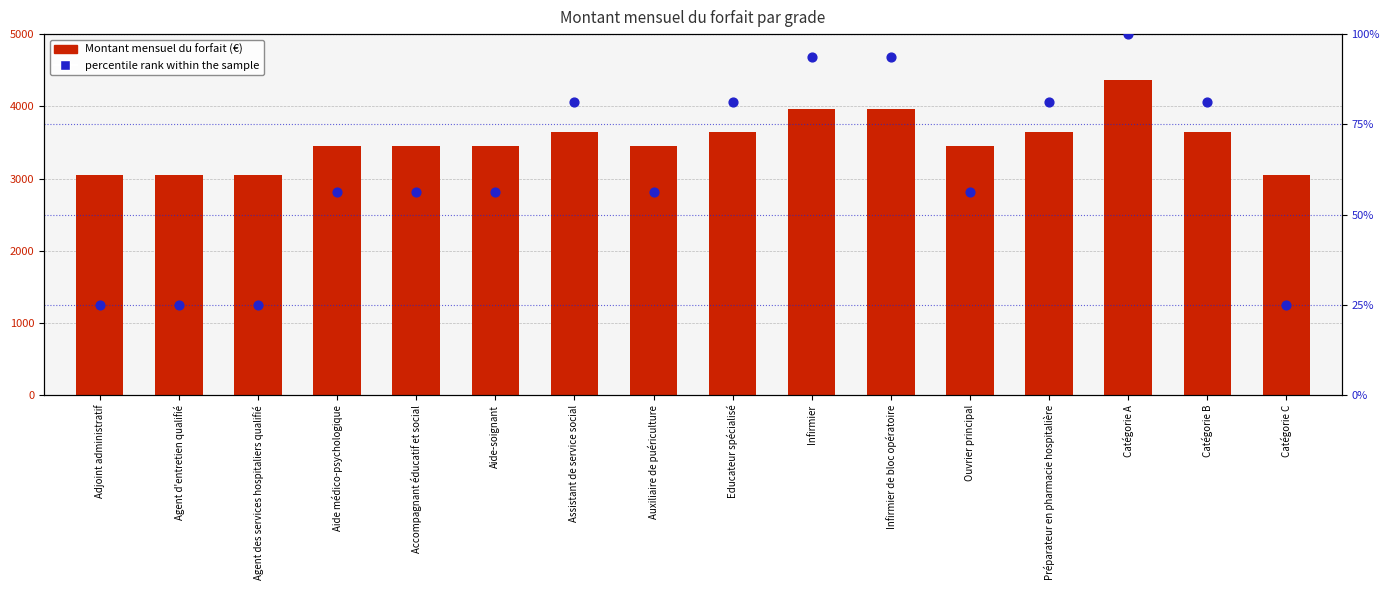

What are all the series names shown in the legend?

Montant mensuel du forfait (€), percentile rank within the sample